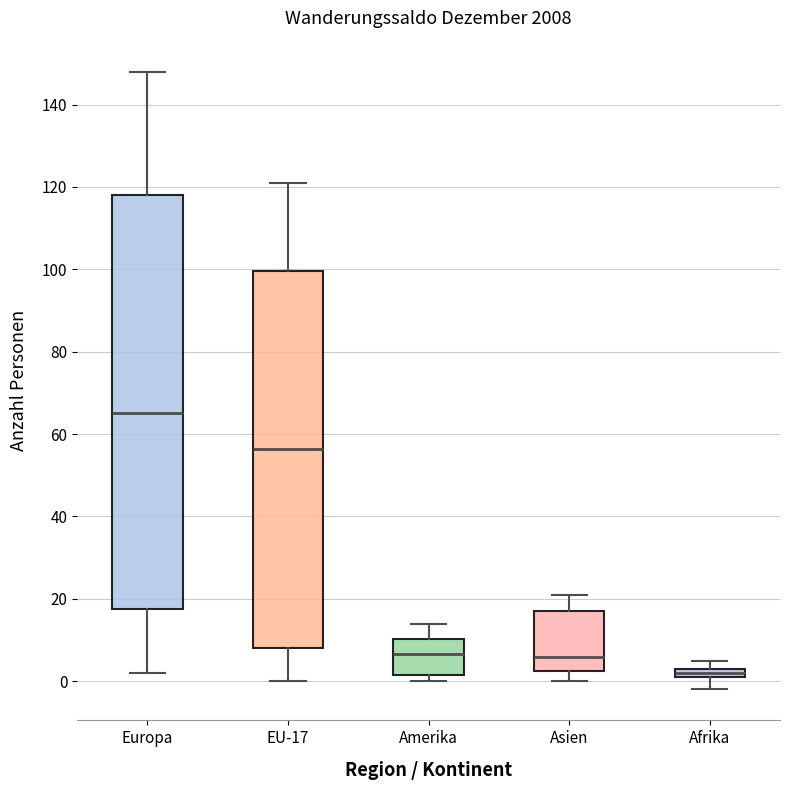

Which box is the tallest, from its lower edge to its upper edge?

Europa